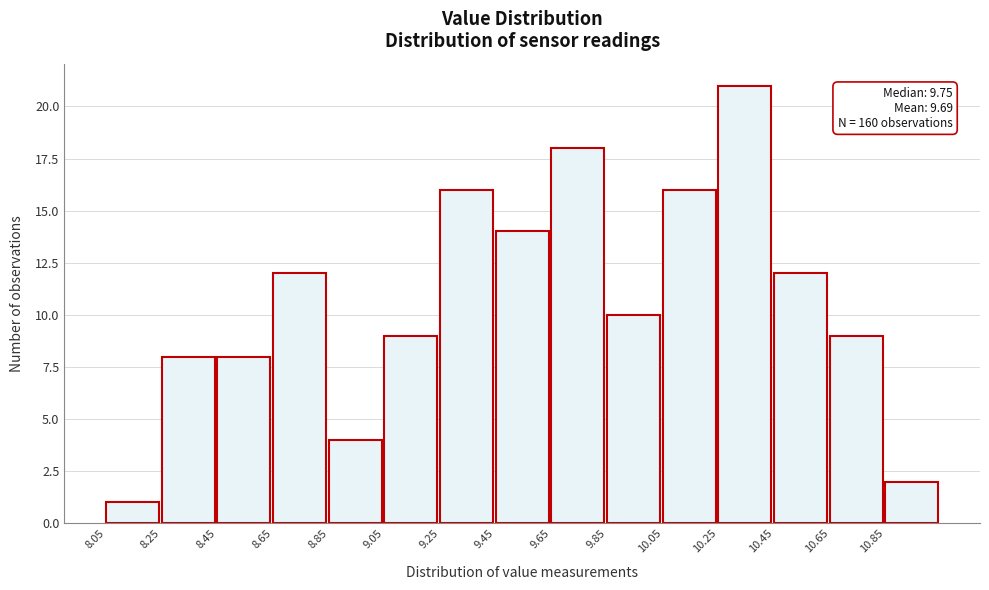

Which range on the x-axis has the tallest bar?

10.25 to 10.45